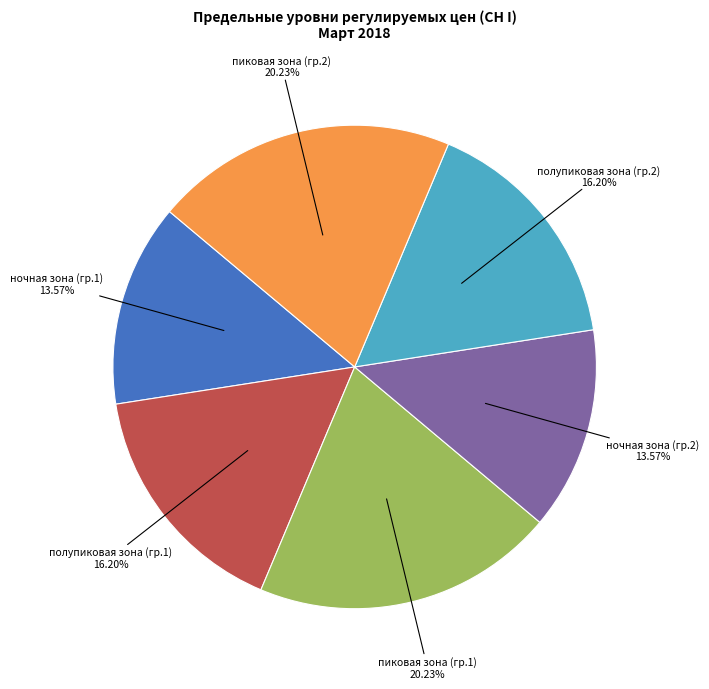

Does полупиковая зона (гр.2) represent more than half of the total?

No